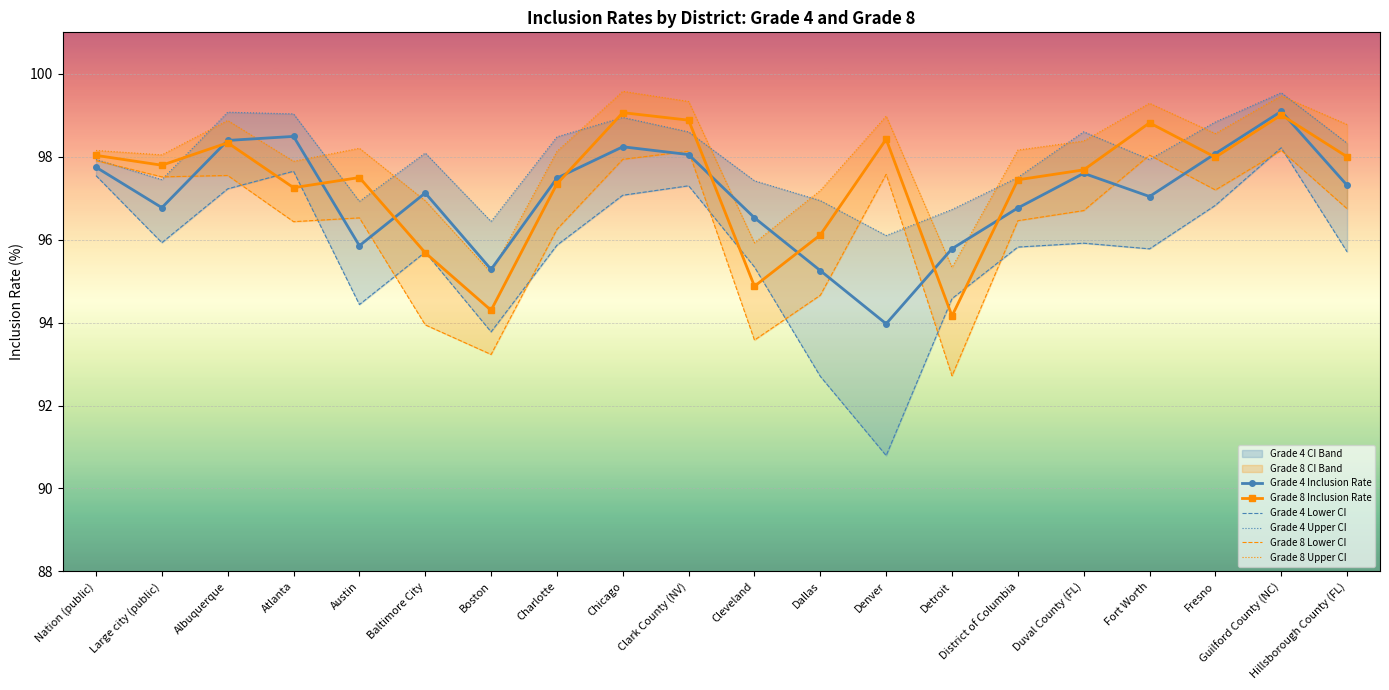

What is the difference between the second highest and second lowest values in the Grade 8 Lower CI series?

4.9